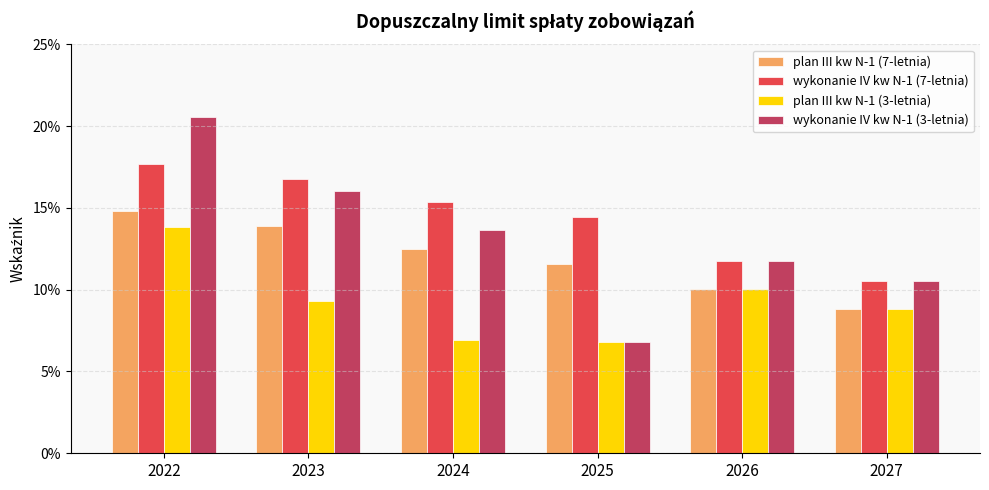

What are all the series names shown in the legend?

plan III kw N-1 (7-letnia), wykonanie IV kw N-1 (7-letnia), plan III kw N-1 (3-letnia), wykonanie IV kw N-1 (3-letnia)